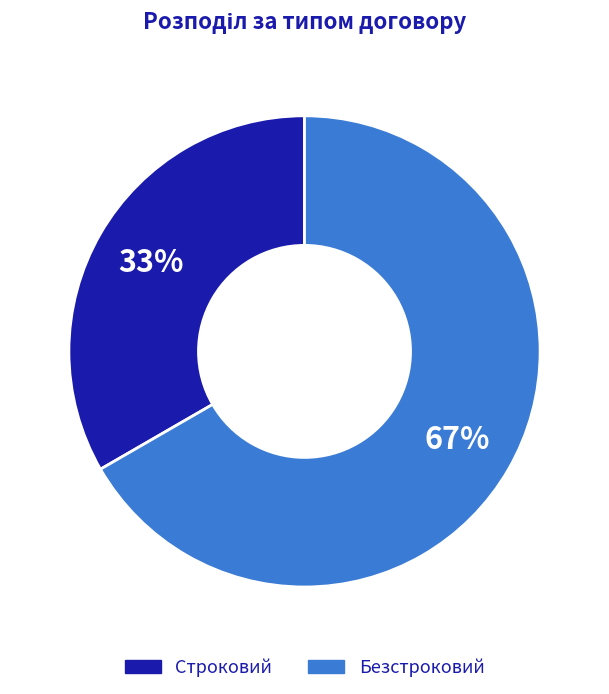

True or false: Строковий accounts for 33% of the total.

True